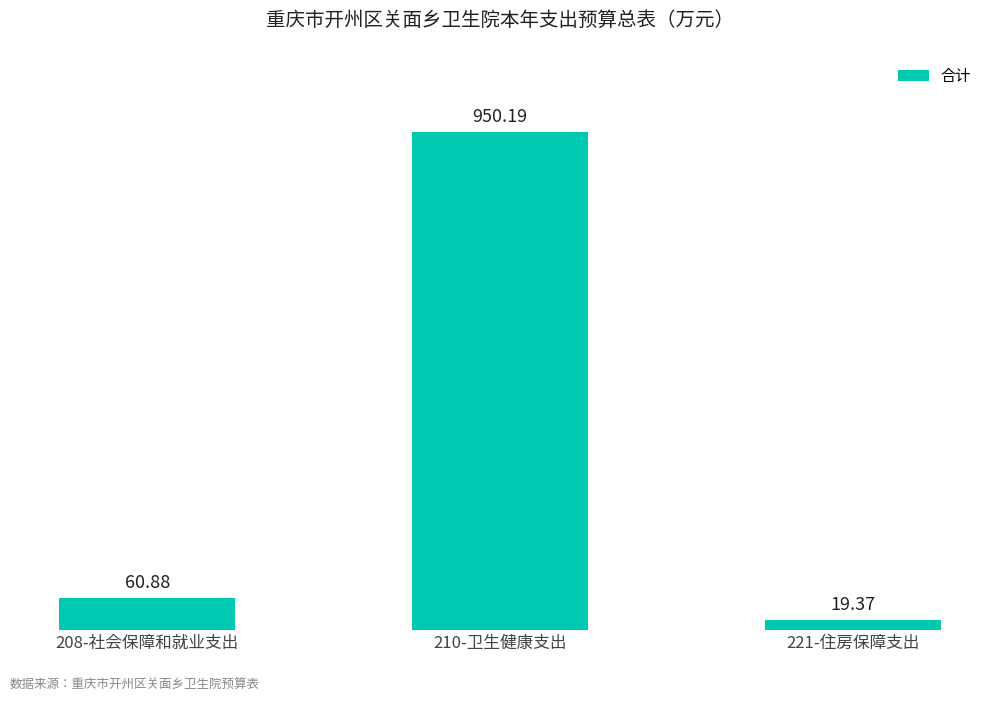

Does the chart contain stacked bars?

No